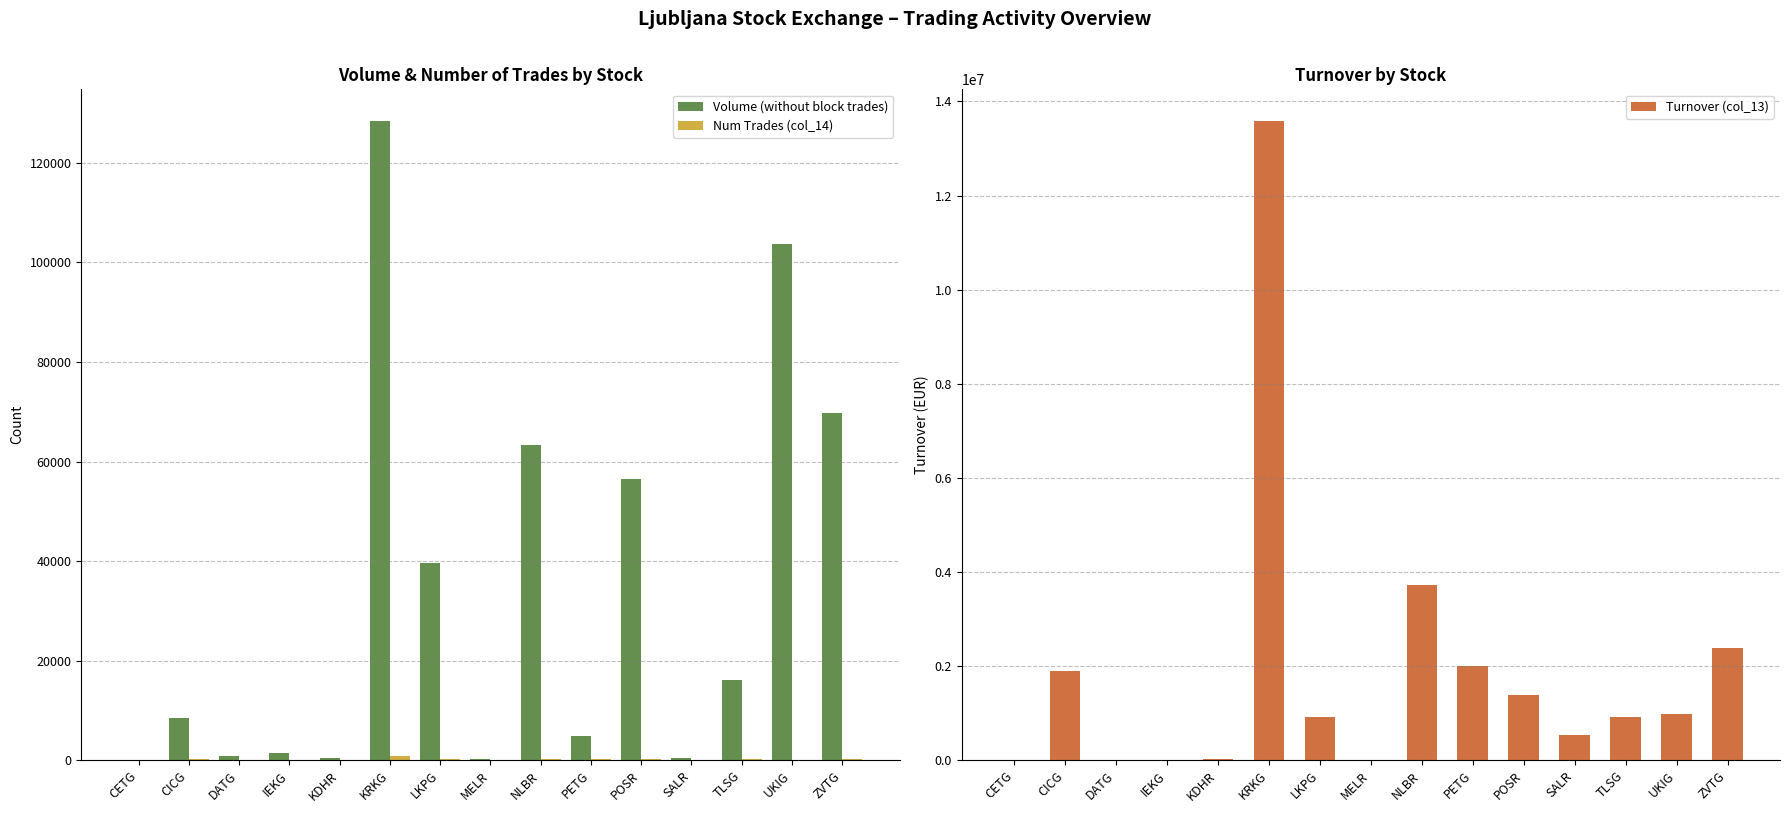

How many bars are there in each group?

3